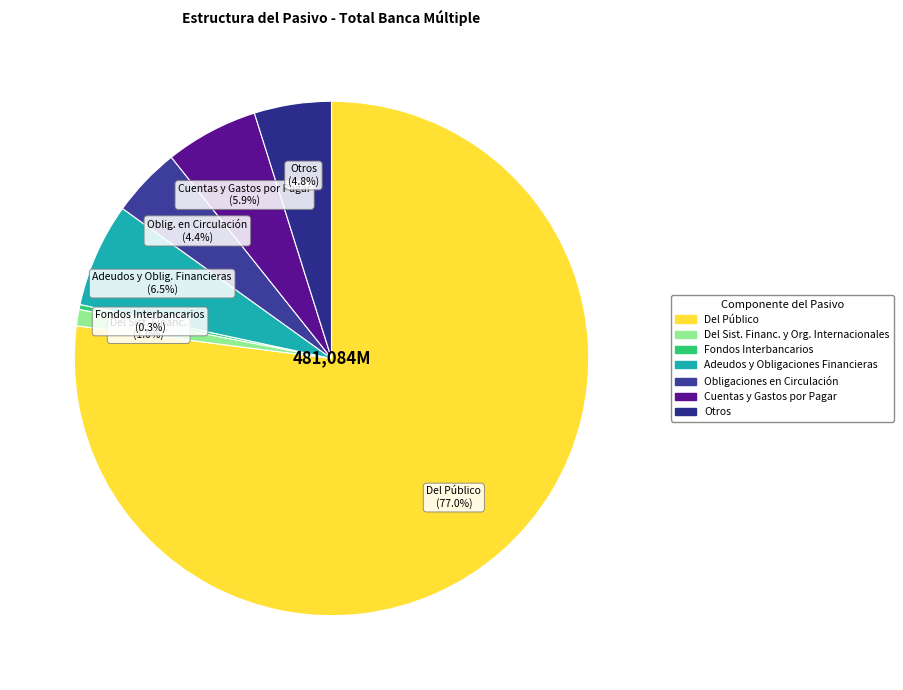

To the nearest percent, what percentage of the pie is Del Sist. Financ. y Org. Internacionales?

1%